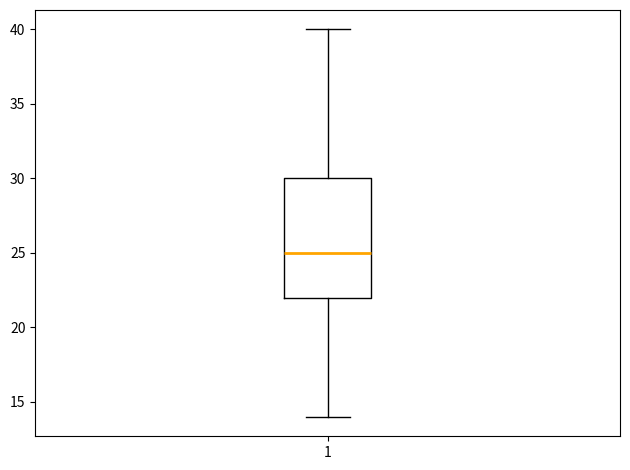

Read this box plot against the y-axis: the position of the median line, the range covered by the box, and the ends of both whiskers. The values are not printed on the chart, so give them approximately, as read against the axis.

median 25, box 22 to 30, whiskers 14 to 40